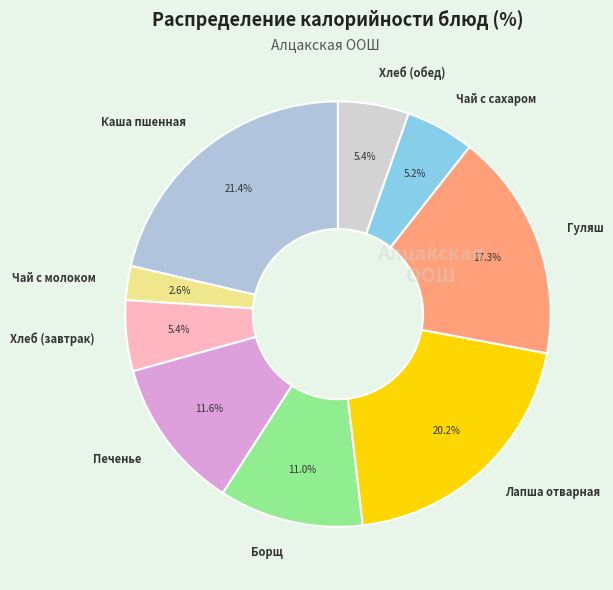

To the nearest percent, what portion does Лапша отварная represent?

20%